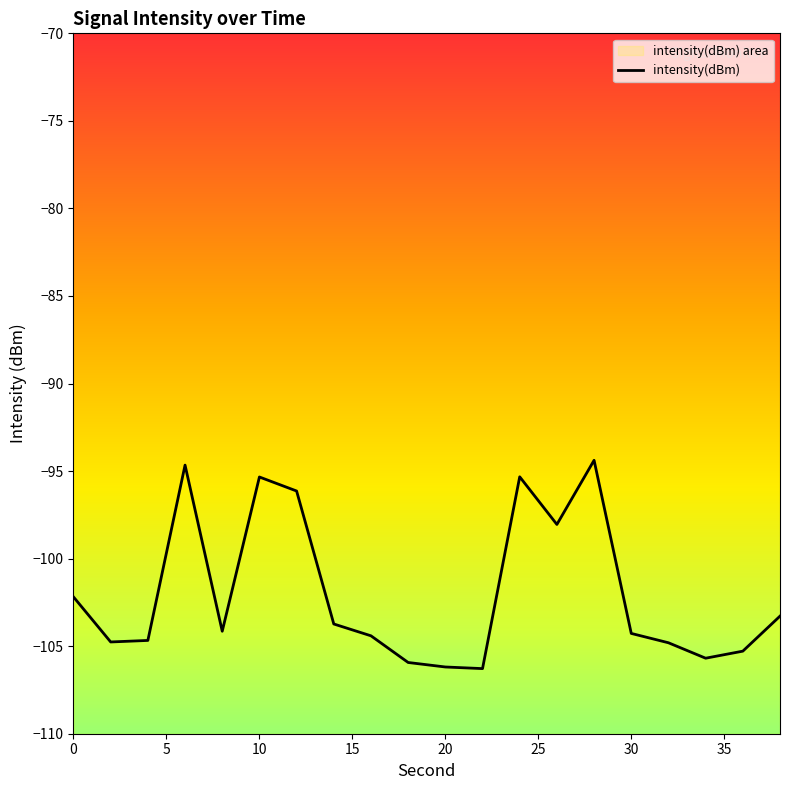

What is the sum of all values?

-2039.5